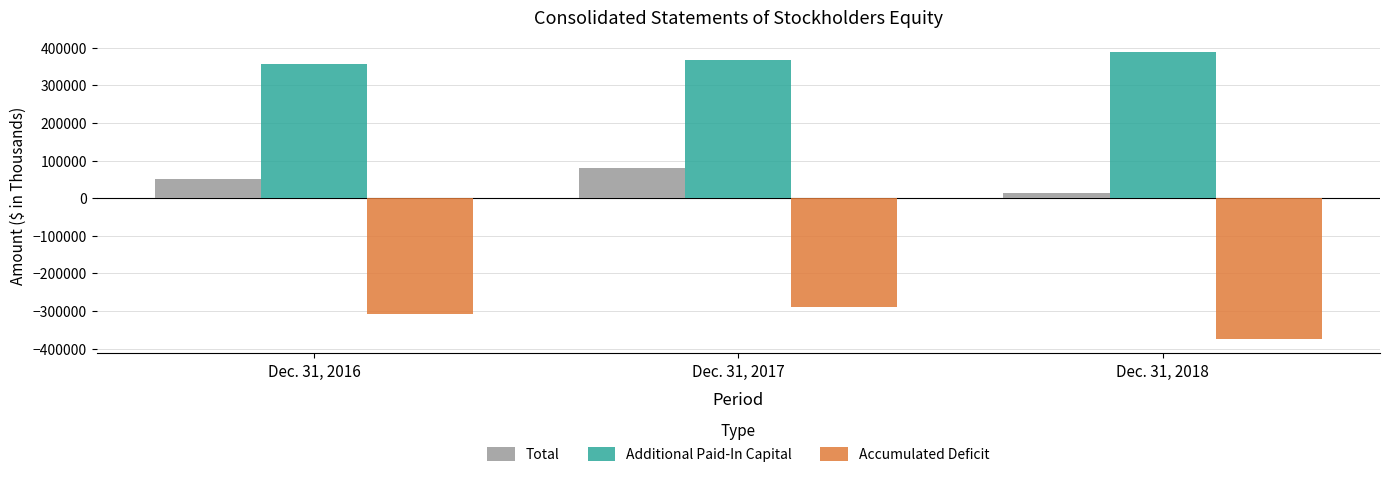

What is the maximum value for Accumulated Deficit?

-289200